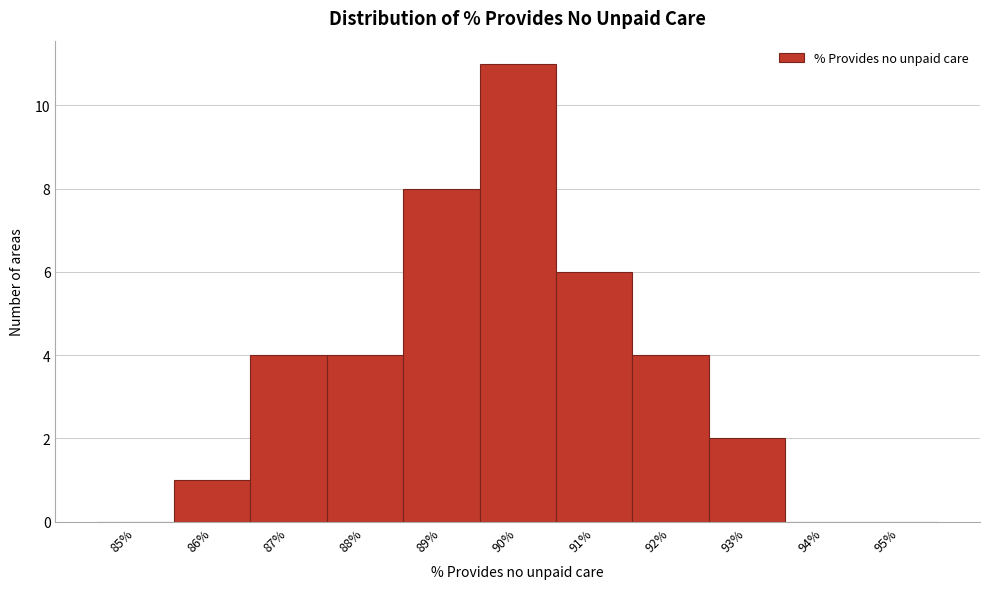

Reading left to right, list all the values displayed in this chart.

85%=0	86%=1	87%=4	88%=4	89%=8	90%=11	91%=6	92%=4	93%=2	94%=0	95%=0